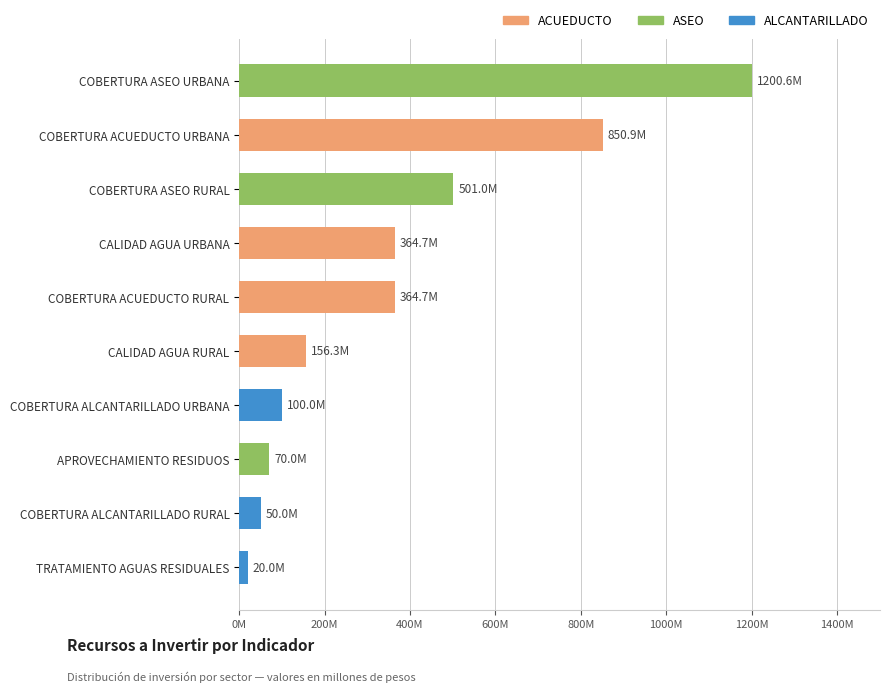

How many data points are above 364688195?

3